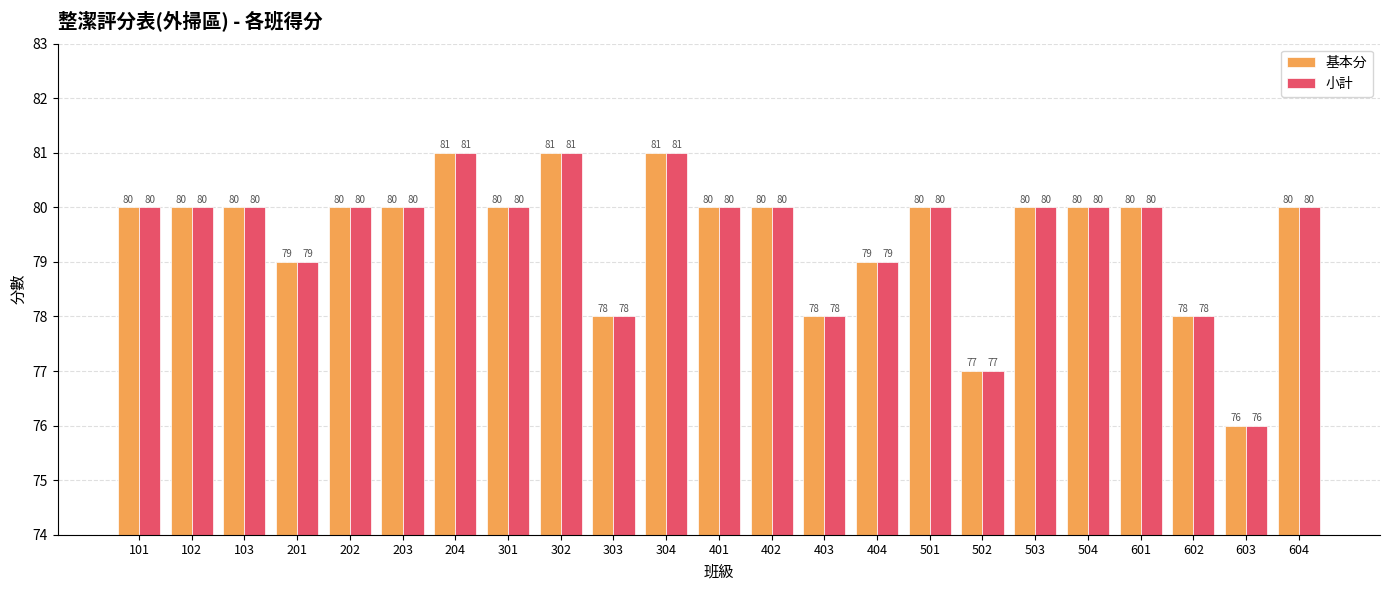

Is the value of 小計 at 404 greater than the value of 基本分 at 504?

No